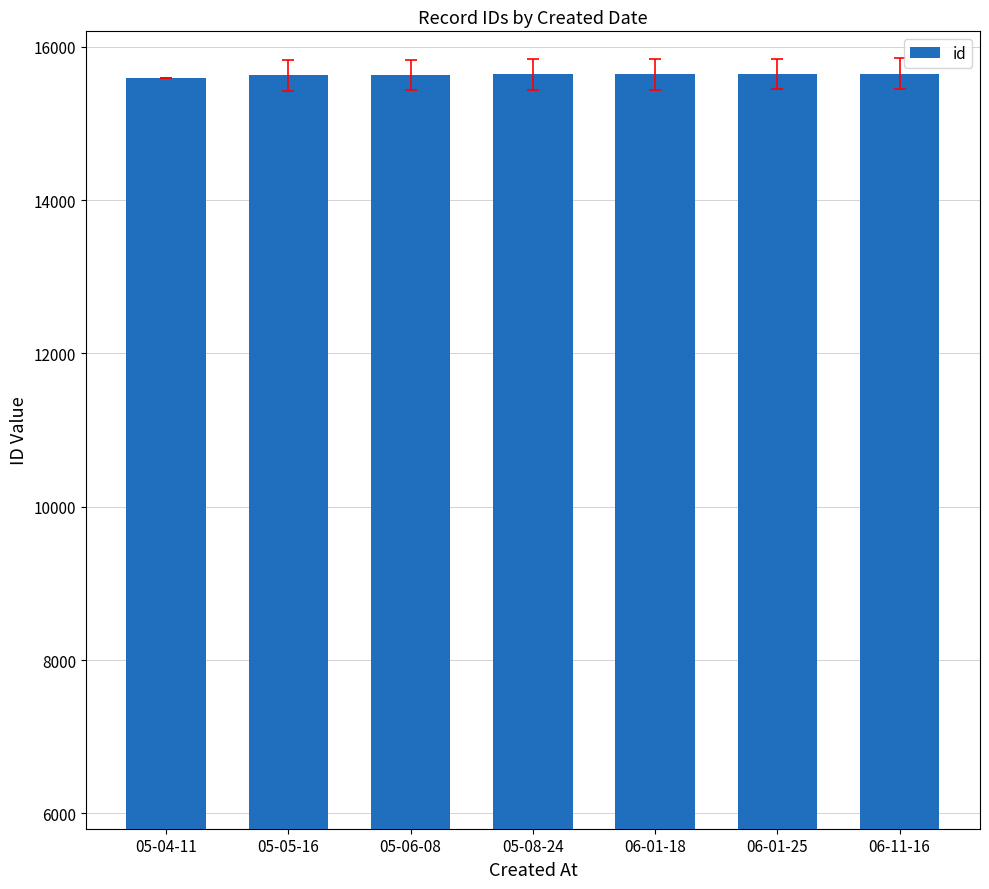

What is the value of the 3rd bar from the left?

15630.0